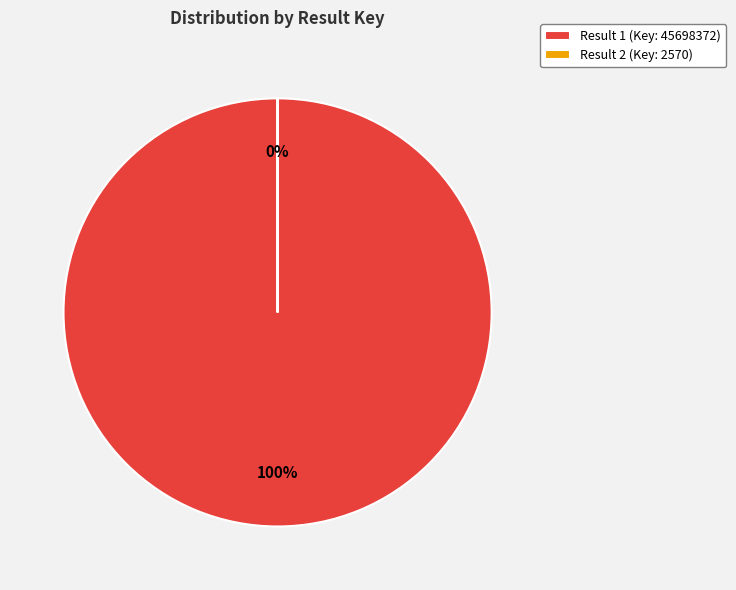

Is it true that 1 is 100% of the pie?

True